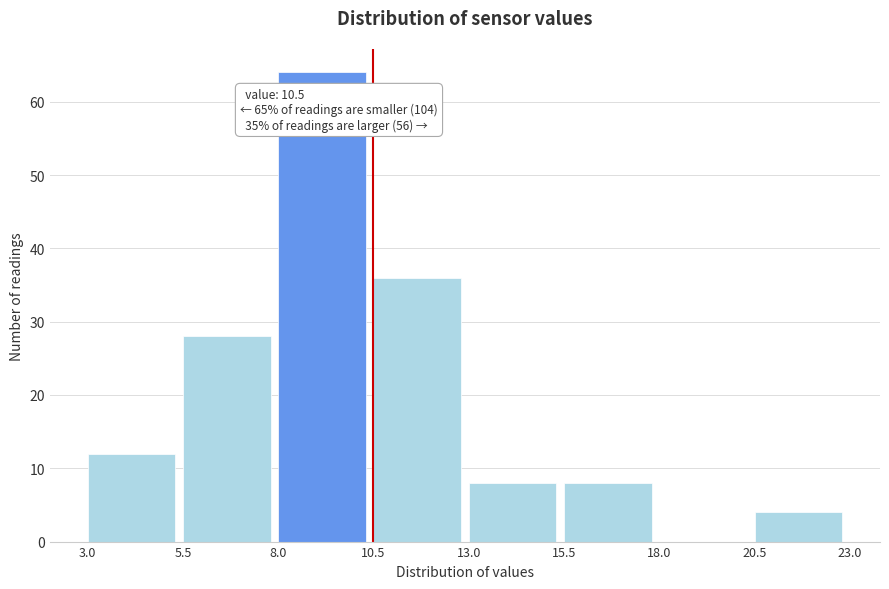

Which range on the x-axis has the tallest bar?

8.0 to 10.5